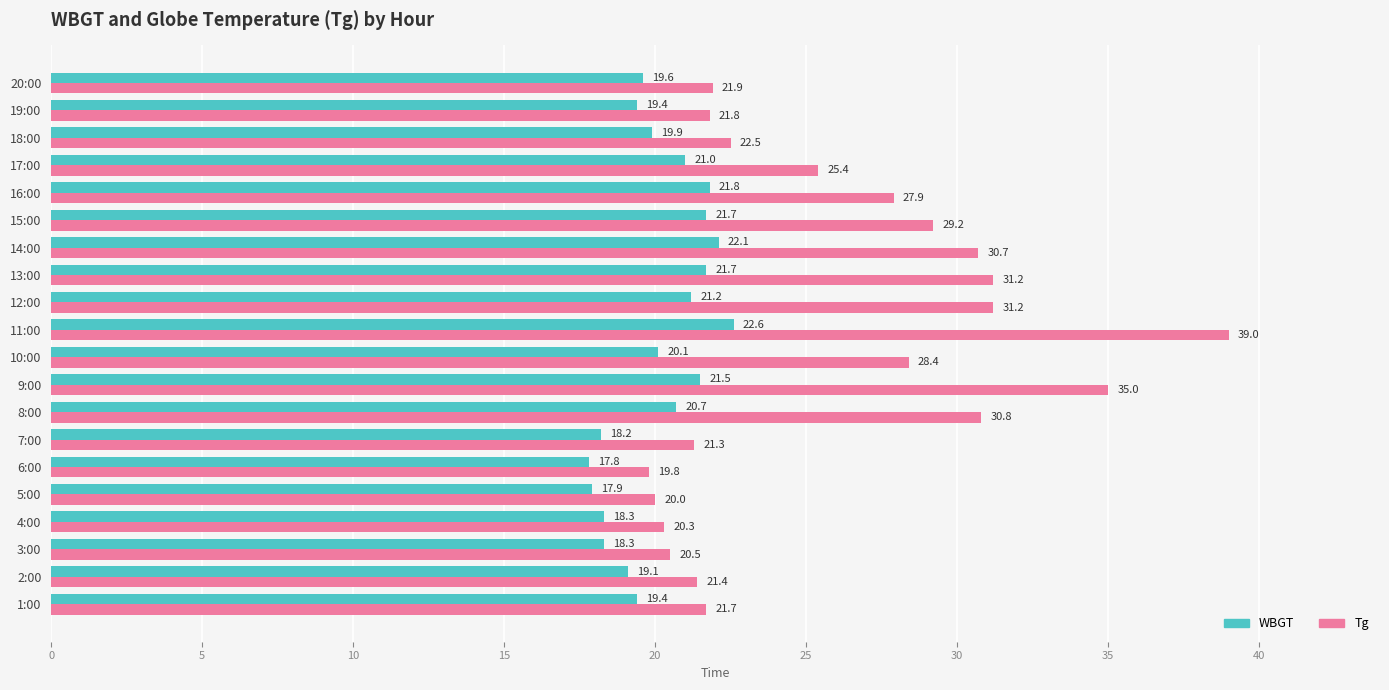

What is the total value across all series at 19:00?

41.2